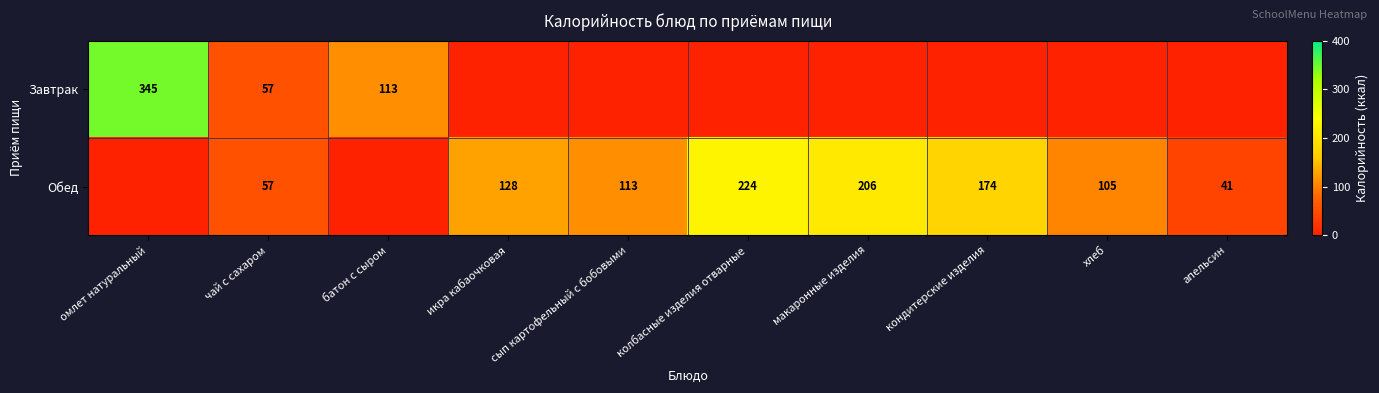

Is it true that Обед equals 105 at хлеб?

True